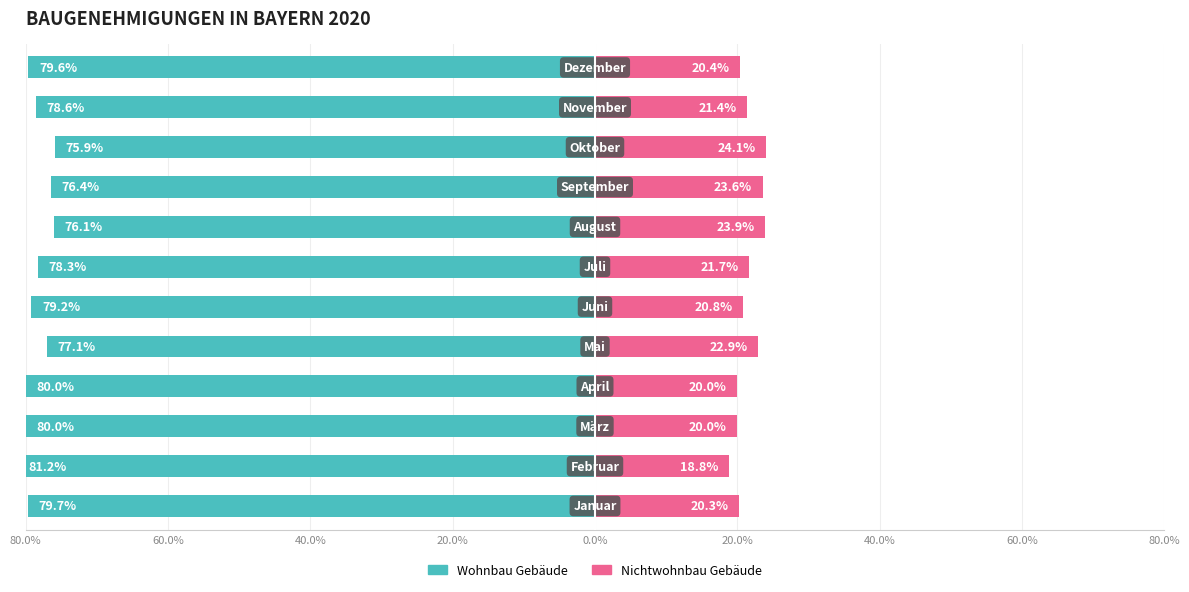

Between 60.0% and 9, which series saw the biggest shift?

Wohnbau Gebäude